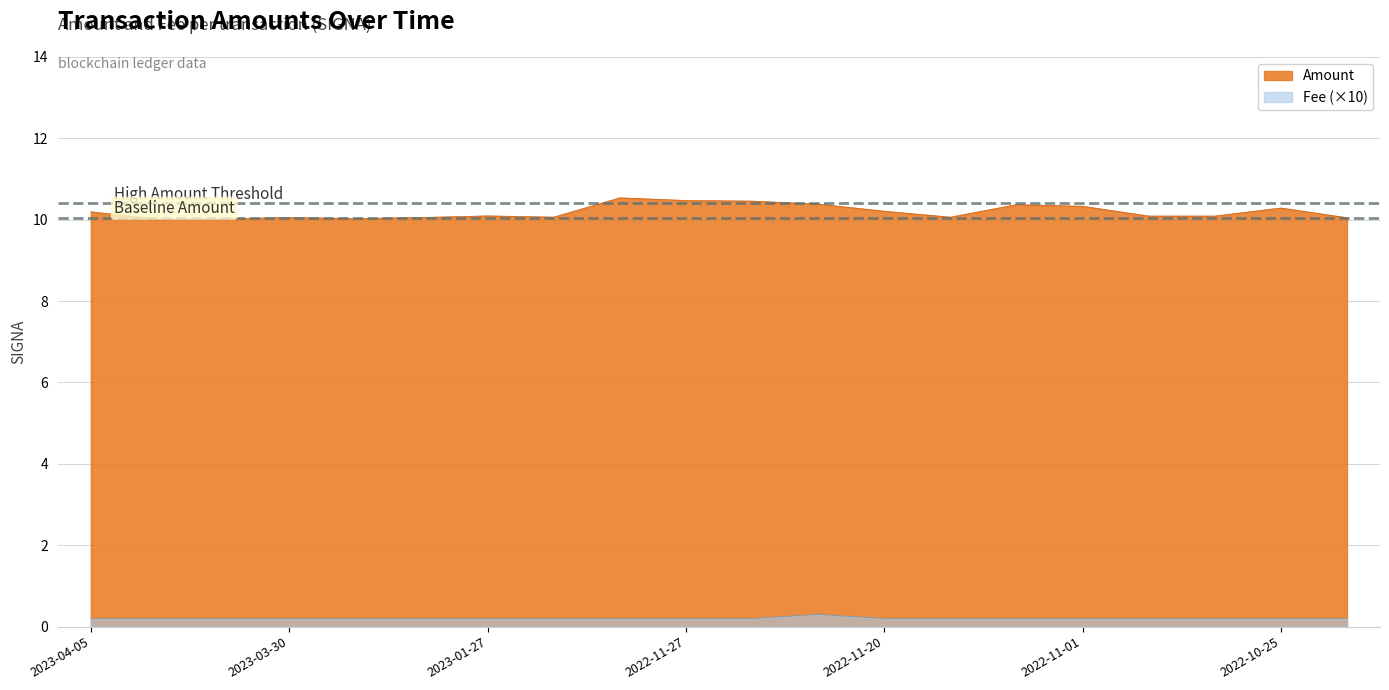

What is the average value of the Amount series?

10.2